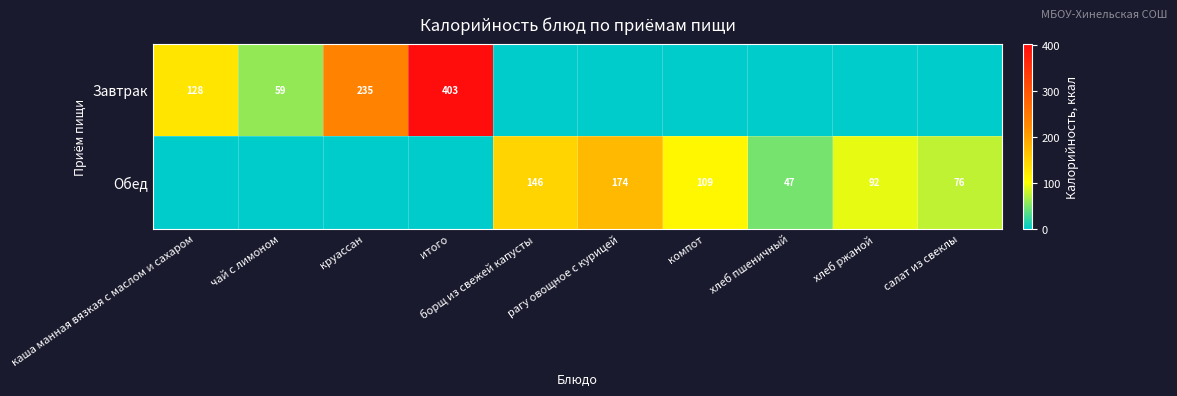

What is the spread (max minus min) of values at компот?

109